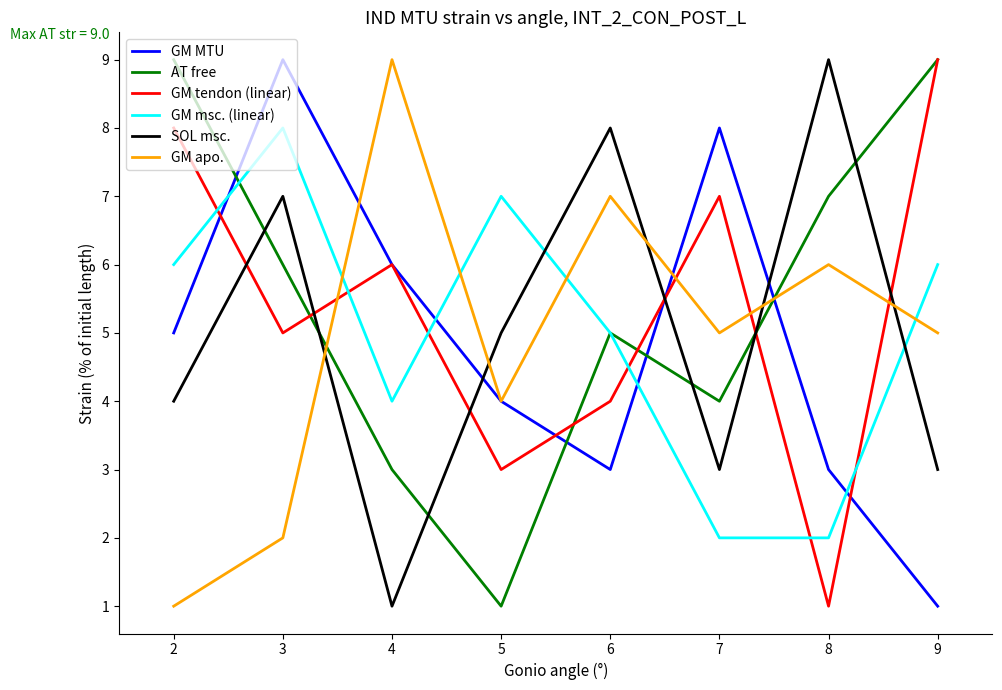

What is the maximum value shown in the chart?

9